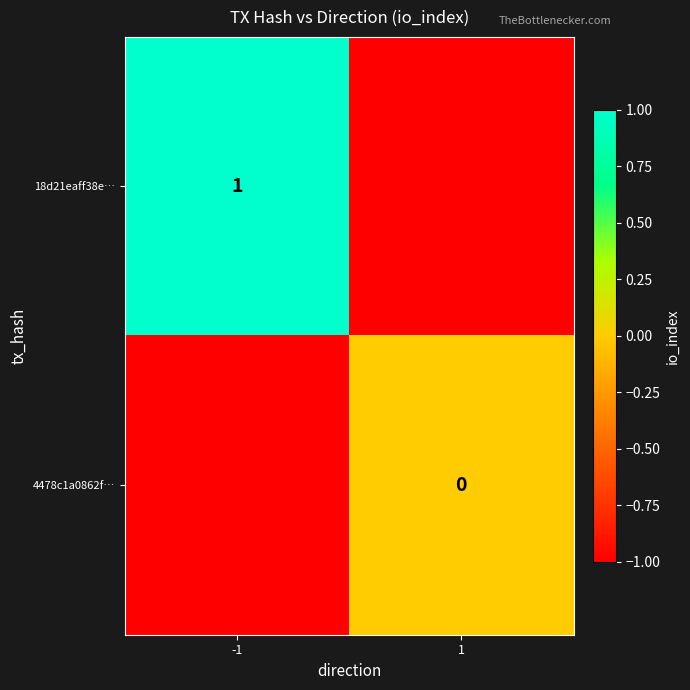

Is the value of 4478c1a0862f… at 1 greater than the value of 18d21eaff38e… at -1?

No